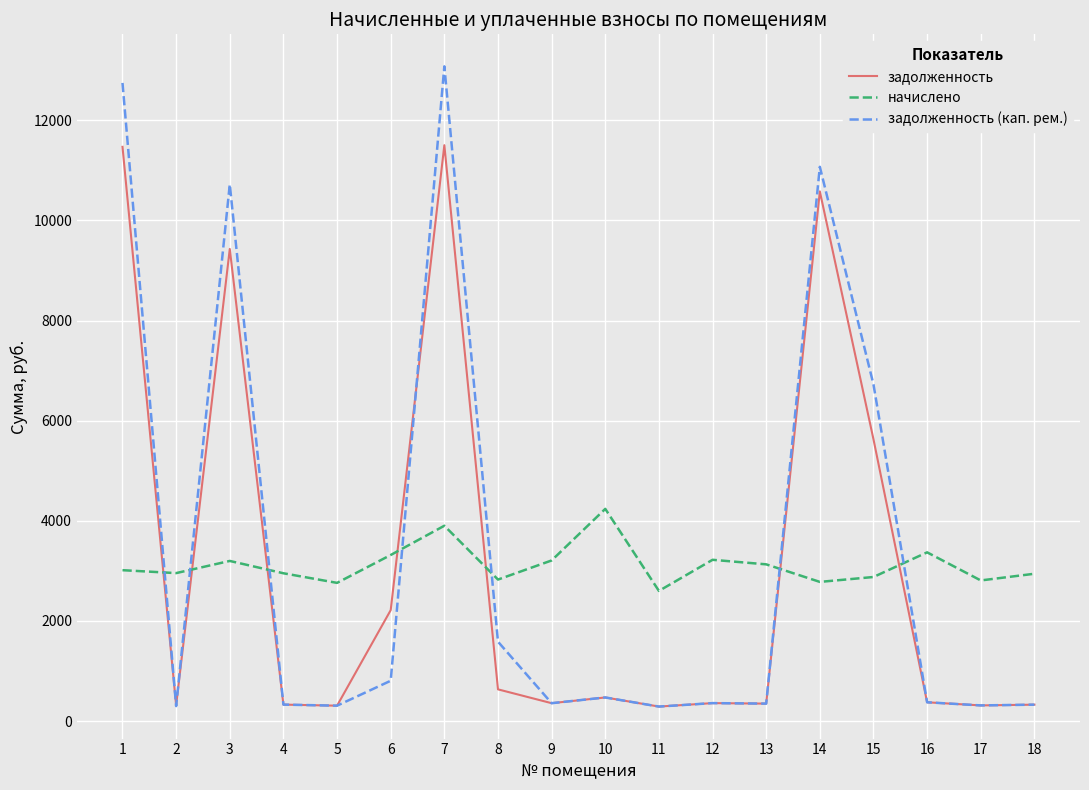

What is the maximum value for задолженность (кап. рем.)?

13078.0